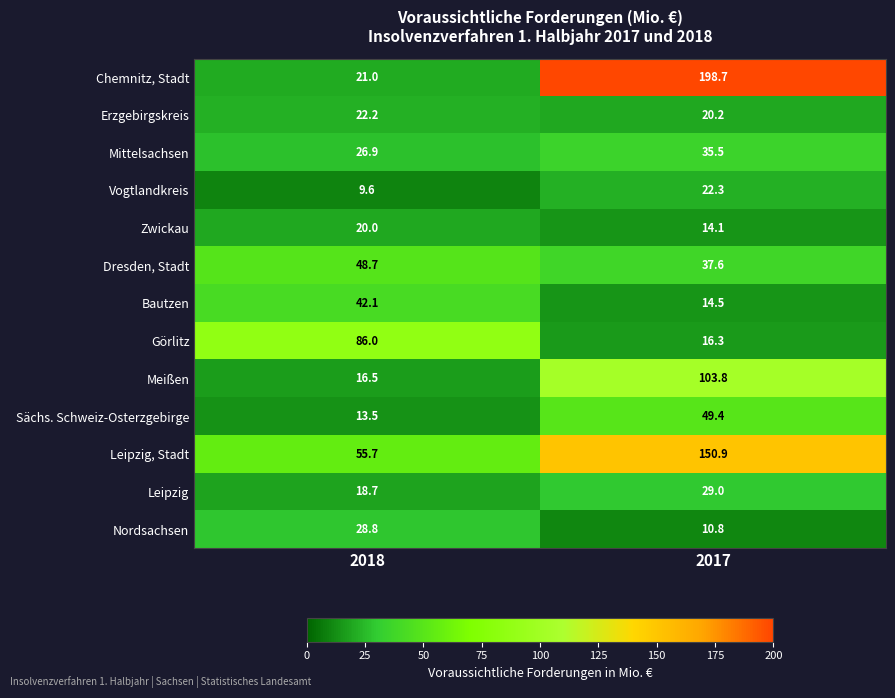

Reading left to right, extract all data points from this chart.

Chemnitz, Stadt: 21.0	198.7
Erzgebirgskreis: 22.2	20.2
Mittelsachsen: 26.9	35.5
Vogtlandkreis: 9.6	22.3
Zwickau: 20.0	14.1
Dresden, Stadt: 48.7	37.6
Bautzen: 42.1	14.5
Görlitz: 86.0	16.3
Meißen: 16.5	103.8
Sächs. Schweiz-Osterzgebirge: 13.5	49.4
Leipzig, Stadt: 55.7	150.9
Leipzig: 18.7	29.0
Nordsachsen: 28.8	10.8